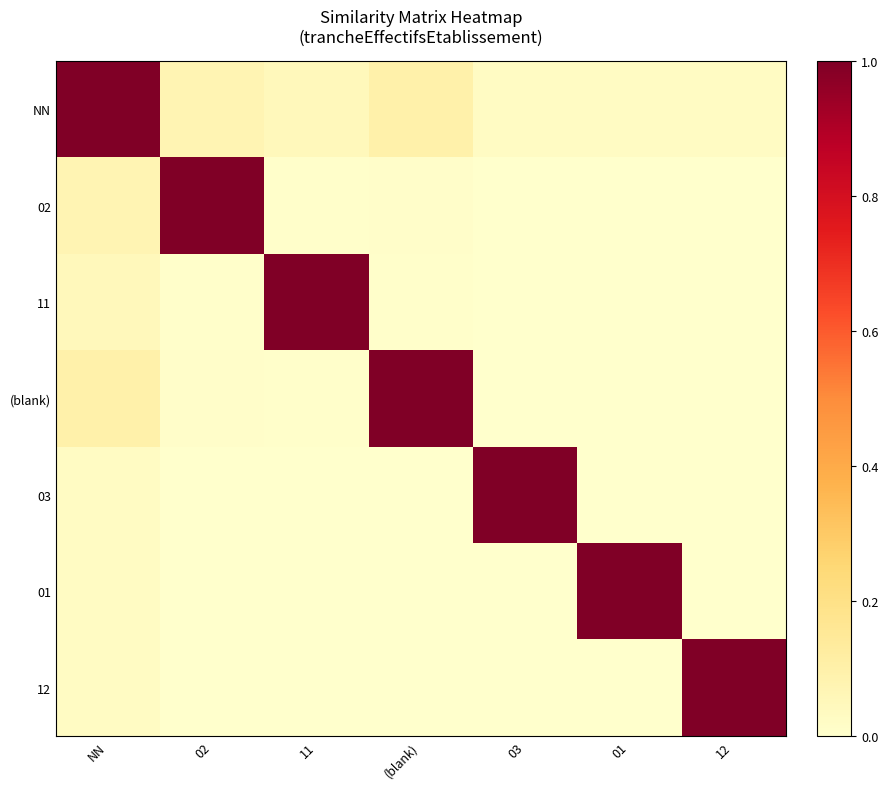

Reading left to right, transcribe all the data shown in this chart.

NN: NN=1.0	02=0.1	11=0.0	(blank)=0.1	03=0.0	01=0.0	12=0.0
02: NN=0.1	02=1.0	11=0.0	(blank)=0.0	03=0.0	01=0.0	12=0.0
11: NN=0.0	02=0.0	11=1.0	(blank)=0.0	03=0.0	01=0.0	12=0.0
(blank): NN=0.1	02=0.0	11=0.0	(blank)=1.0	03=0.0	01=0.0	12=0.0
03: NN=0.0	02=0.0	11=0.0	(blank)=0.0	03=1.0	01=0.0	12=0.0
01: NN=0.0	02=0.0	11=0.0	(blank)=0.0	03=0.0	01=1.0	12=0.0
12: NN=0.0	02=0.0	11=0.0	(blank)=0.0	03=0.0	01=0.0	12=1.0